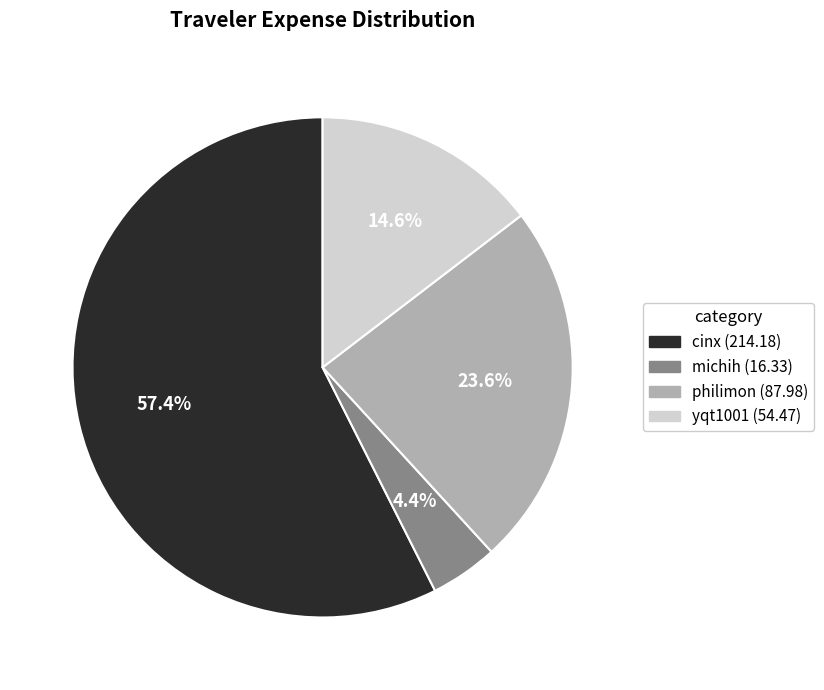

How much of the chart is everything except michih?

95.6%